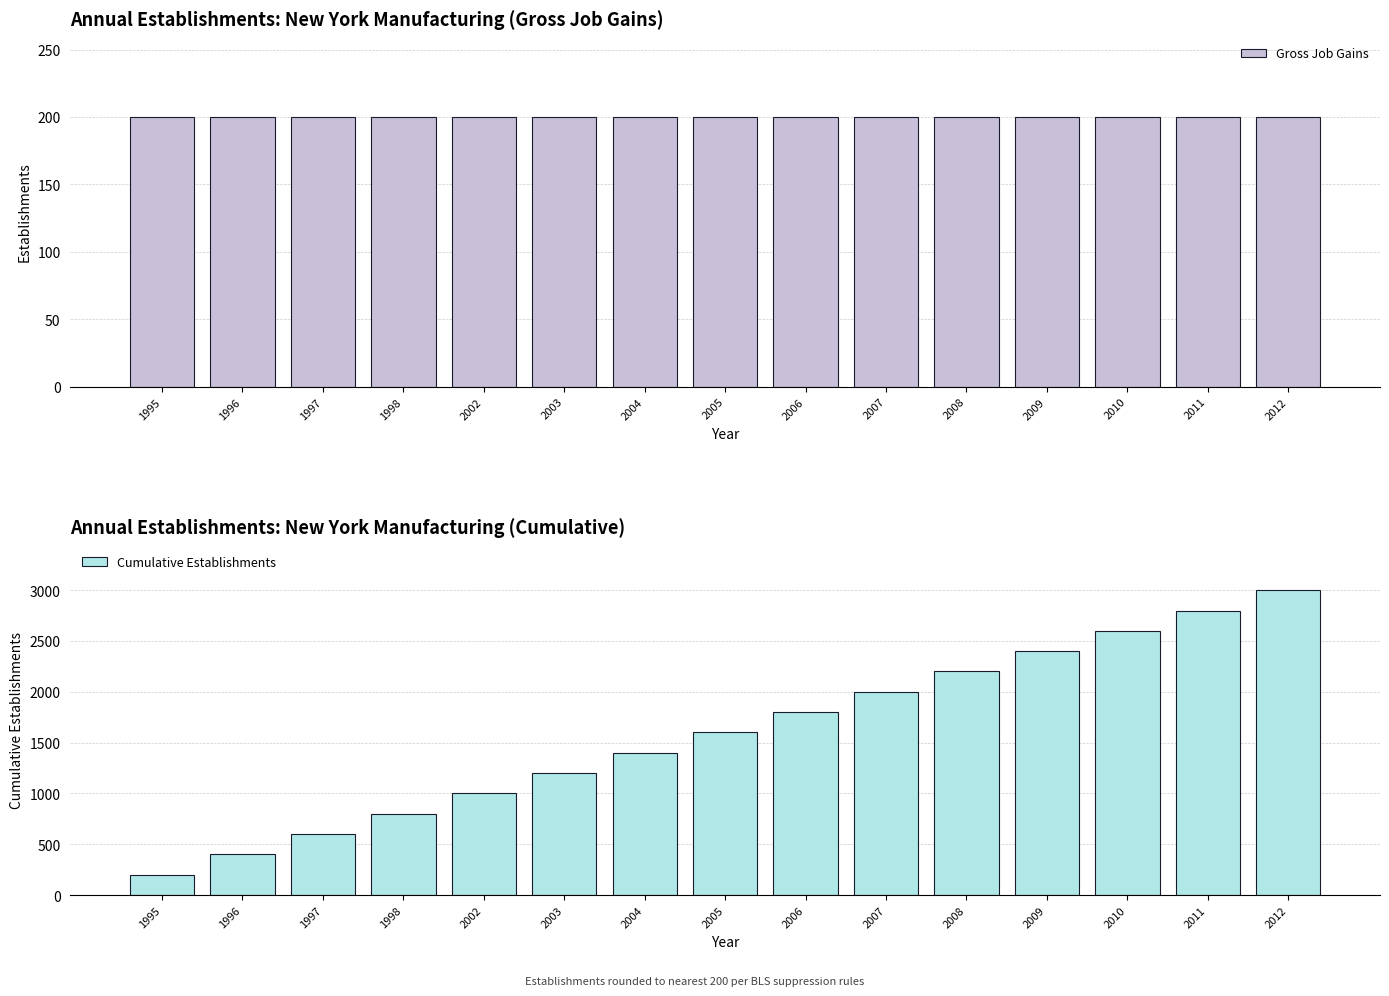

Which category has the highest value across all series?

2012